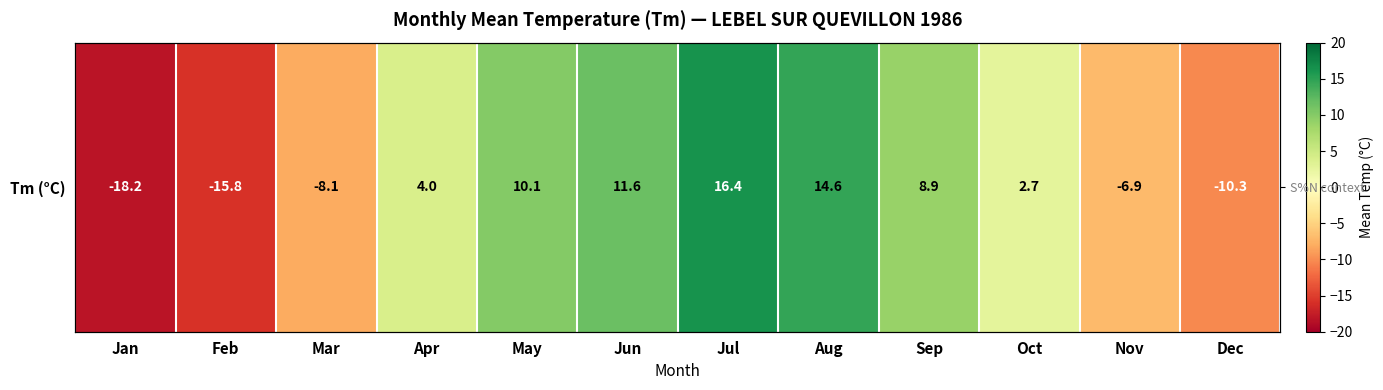

What is the change in value from May to Dec?

-20.4